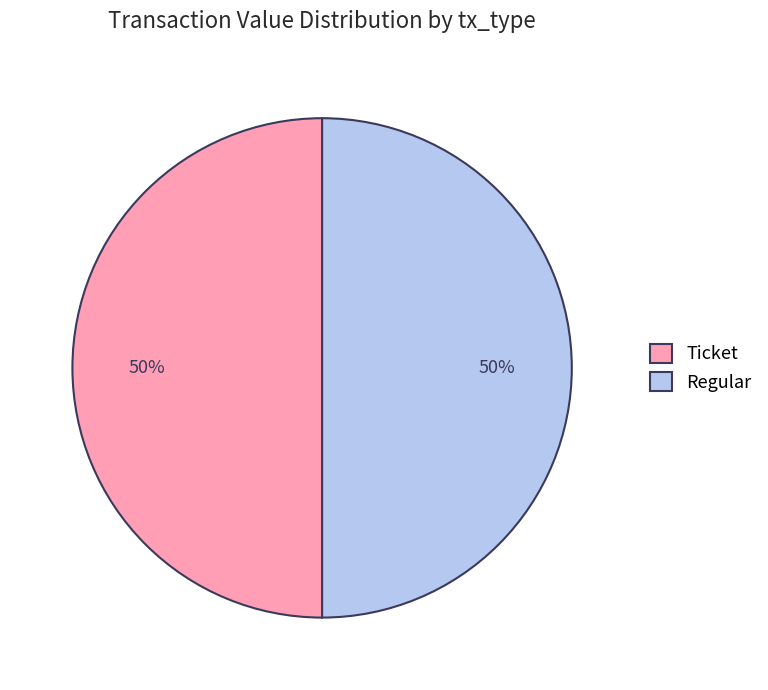

To the nearest percent, what is the combined percentage of Ticket and Regular?

100%